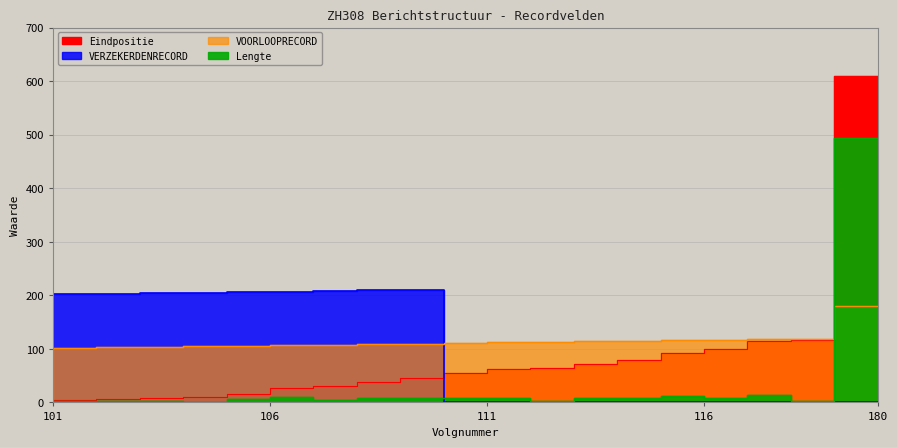

True or false: Eindpositie and Lengte intersect in this chart.

False